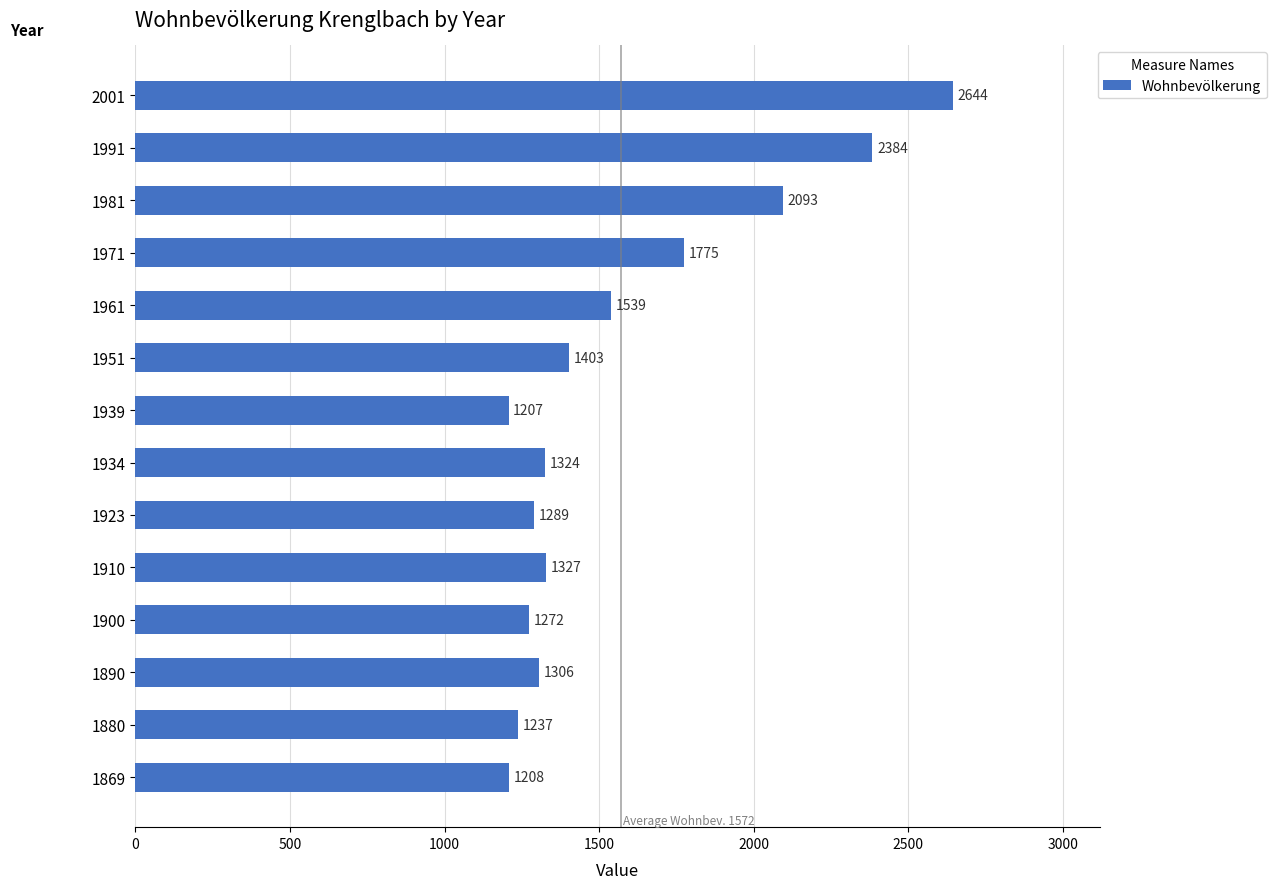

What is the ratio of the value at 1991 to the value at 1900?

1.9